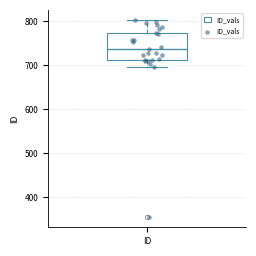

Read this box plot against the y-axis: the position of the median line, the range covered by the box, and the ends of both whiskers. The values are not printed on the chart, so give them approximately, as read against the axis.

median 740, box 710 to 770, whiskers 700 to 800